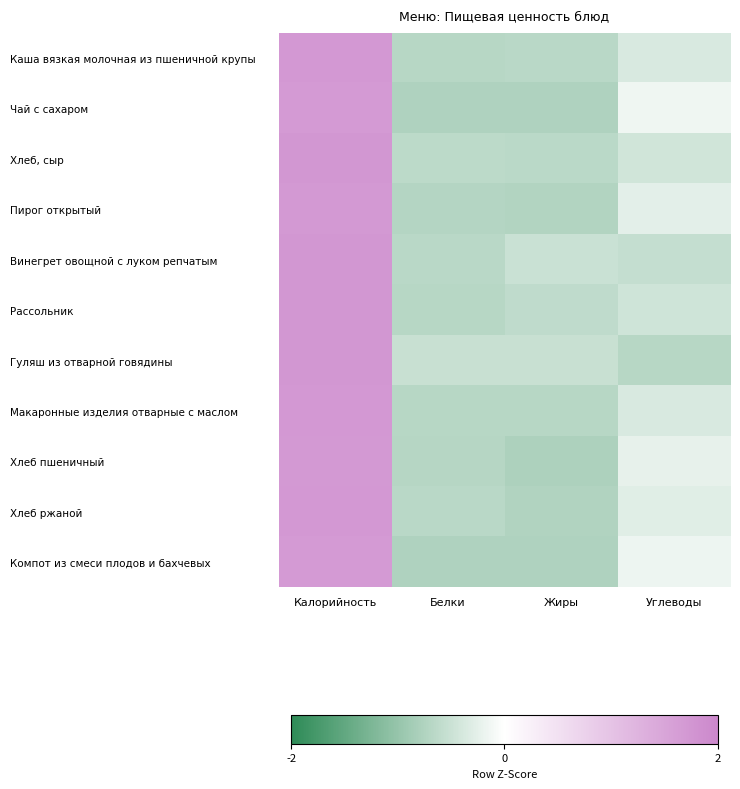

Between Жиры and Калорийность, which is larger?

Калорийность